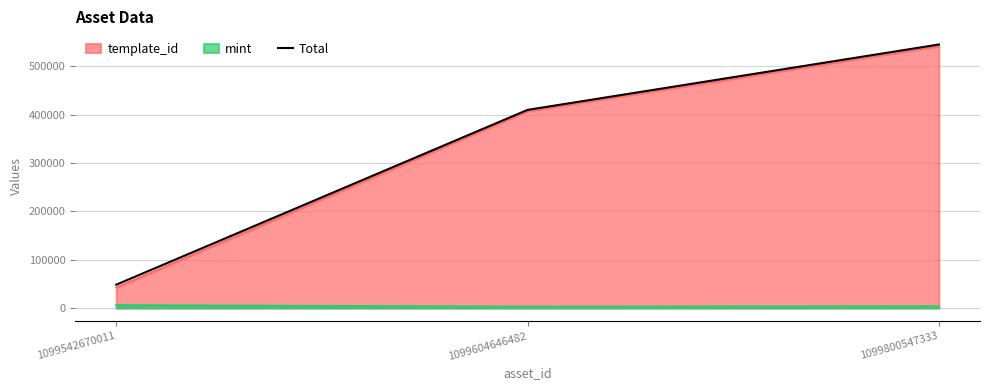

Is it true that the value at 1099800547333 is 841246?

False